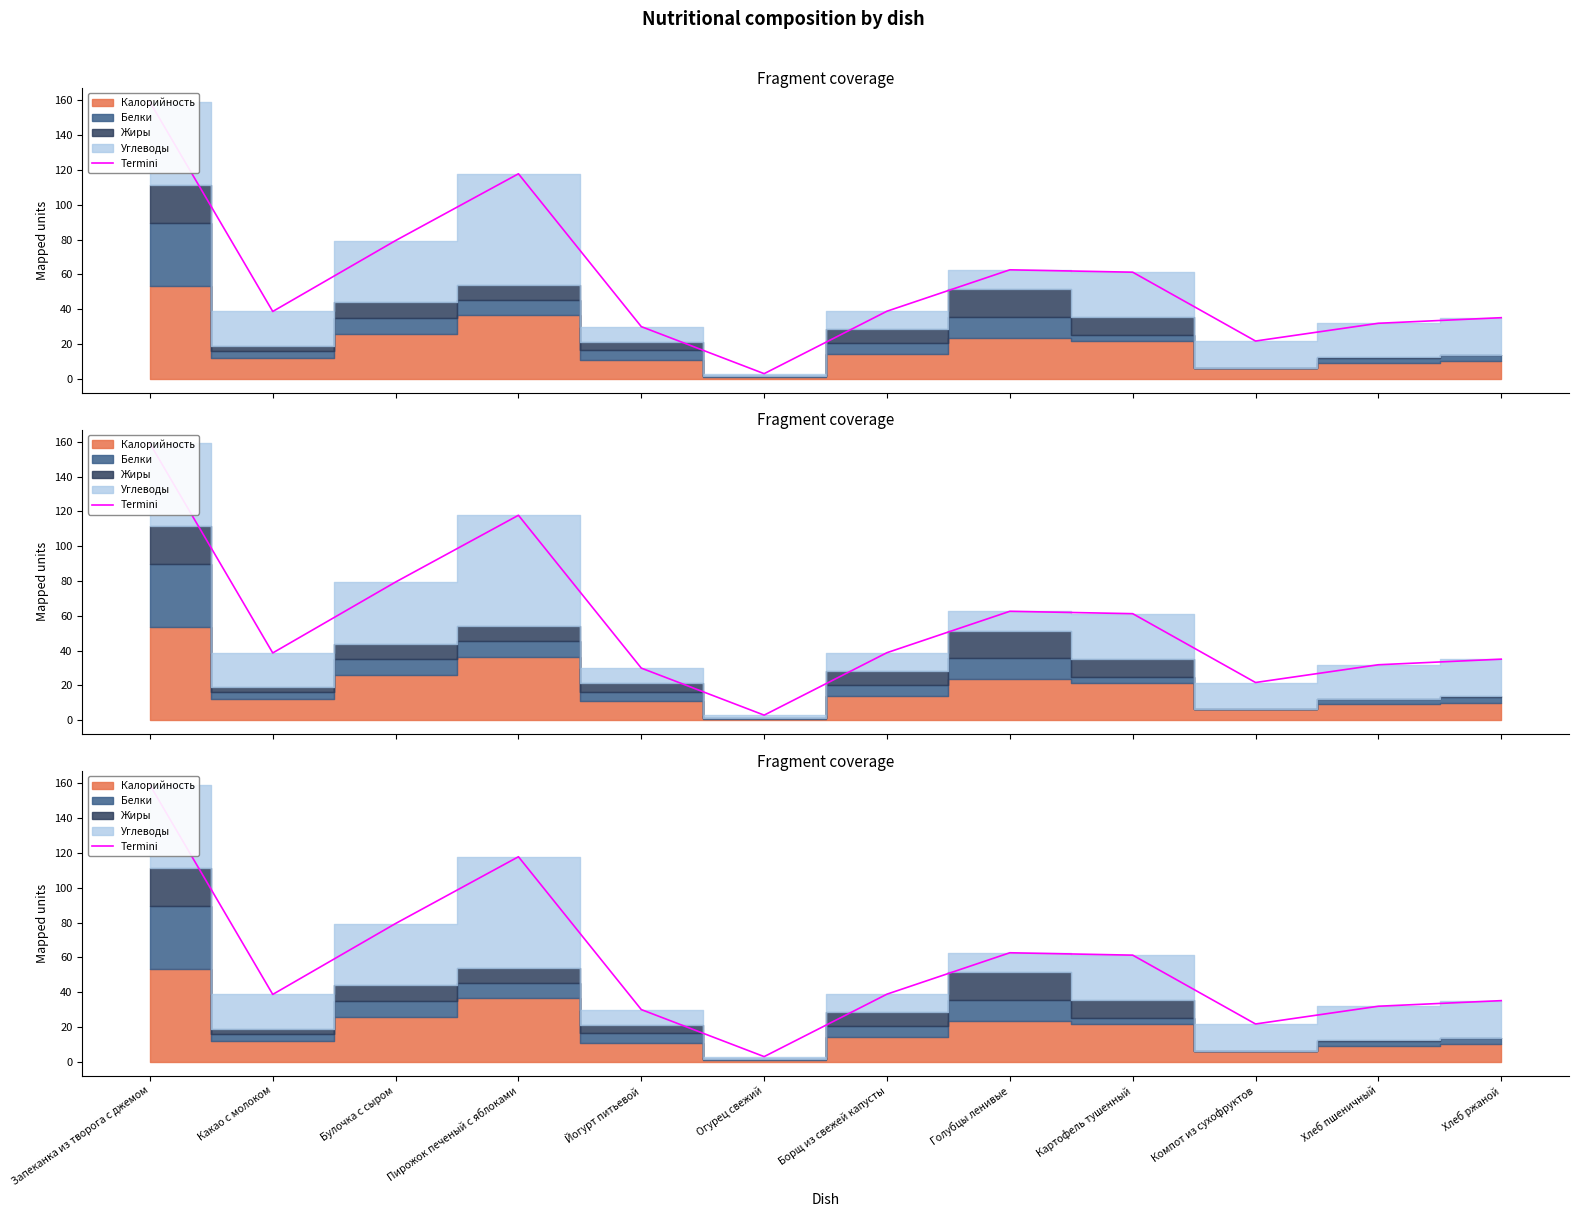

Reading left to right, list all the values displayed in this chart.

Запеканка из творога с джемом=159.0	Какао с молоком=38.7	Булочка с сыром=79.4	Пирожок печеный с яблоками=117.8	Йогурт питьевой=30.0	Огурец свежий=2.9	Борщ из свежей капусты=38.8	Голубцы ленивые=62.6	Картофель тушенный=61.2	Компот из сухофруктов=21.7	Хлеб пшеничный=31.9	Хлеб ржаной=35.1